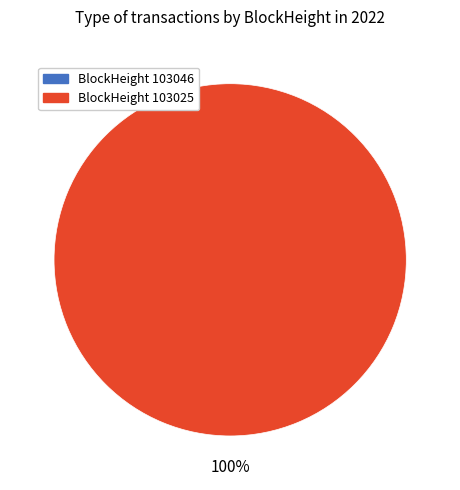

How many slices are in this pie chart?

2